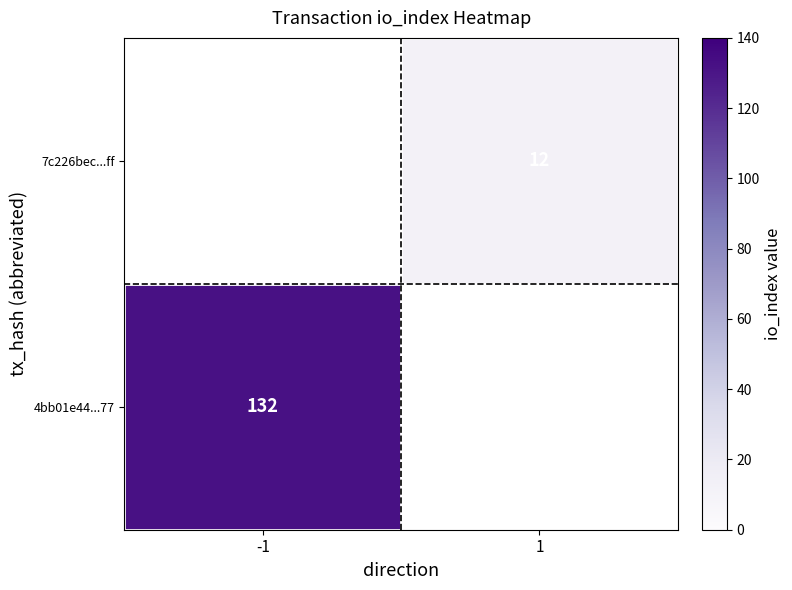

At how many categories does at least one series exceed 27?

1